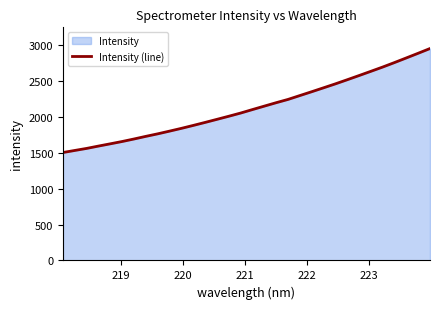

What is the difference between the maximum and minimum values?

1447.0